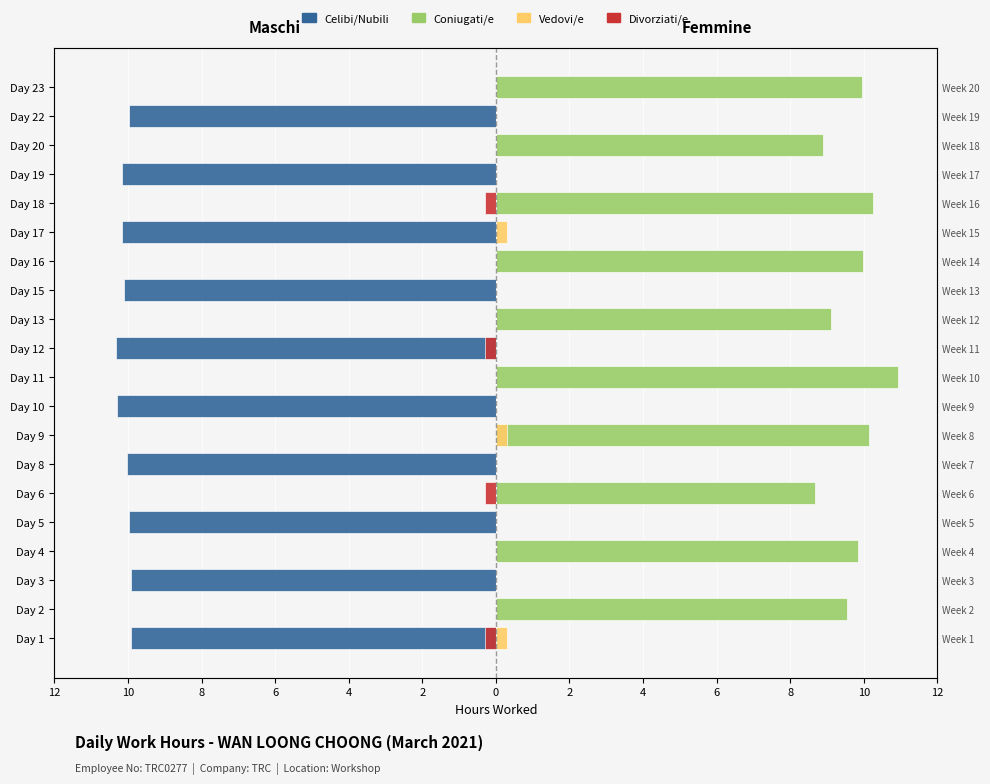

What are all the series names shown in the legend?

Celibi/Nubili, Coniugati/e, Divorziati/e, Vedovi/e